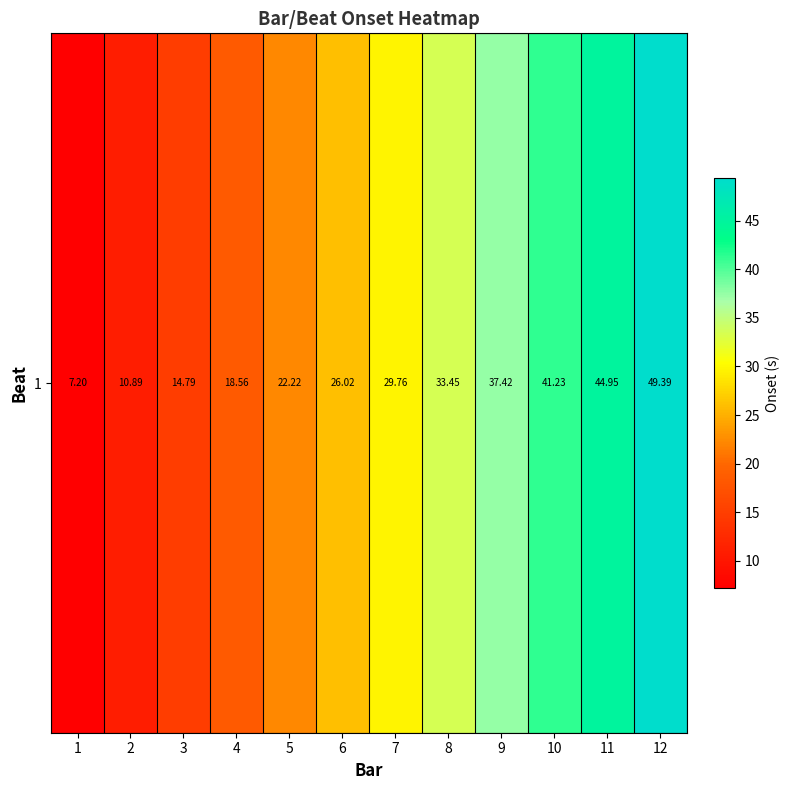

What is the minimum value shown in the chart?

7.2